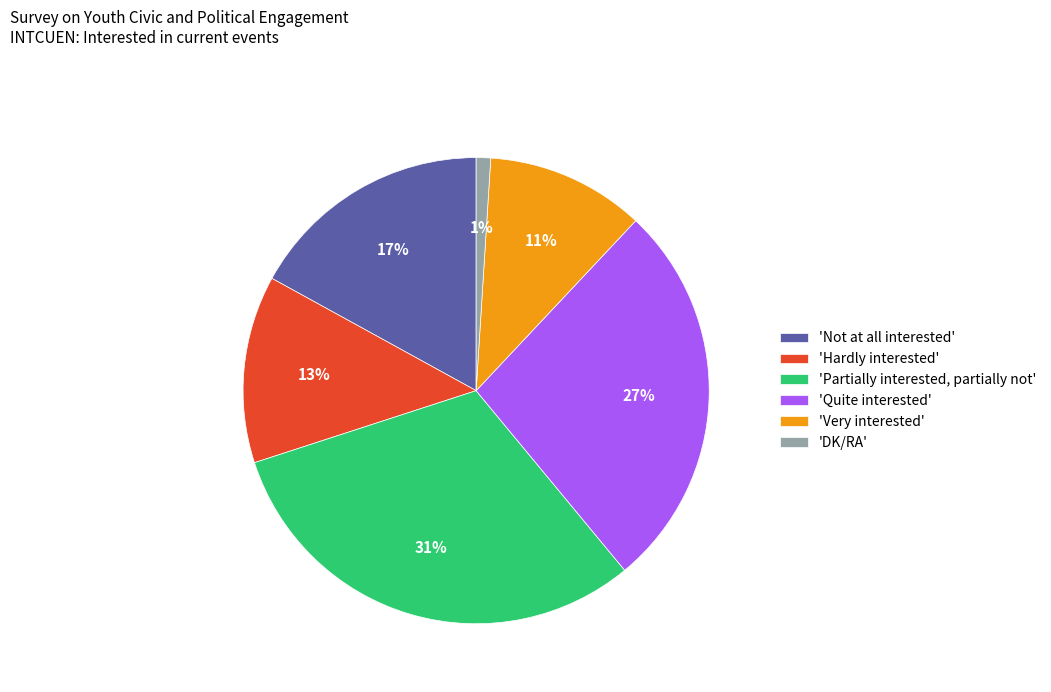

To the nearest percent, what is the combined percentage of 'Very interested' and 'Quite interested'?

38%